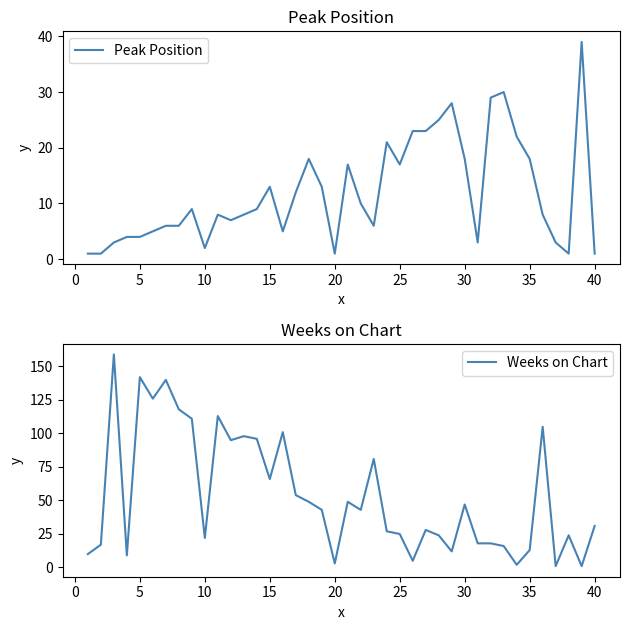

What is the sum of the Weeks on Chart values at 15 and 35?

79